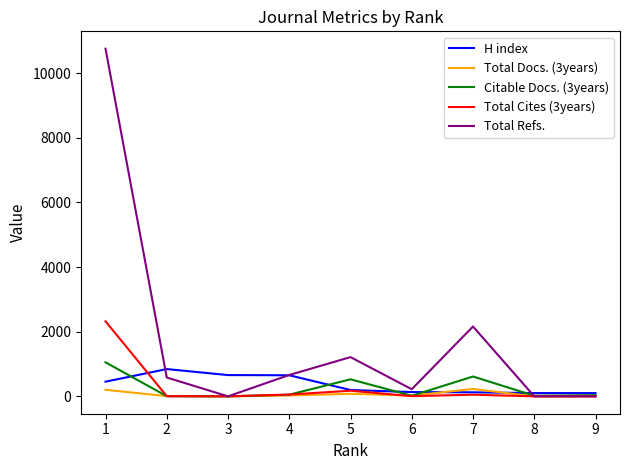

Is it true that Total Docs. (3years) equals 27 at 4?

True